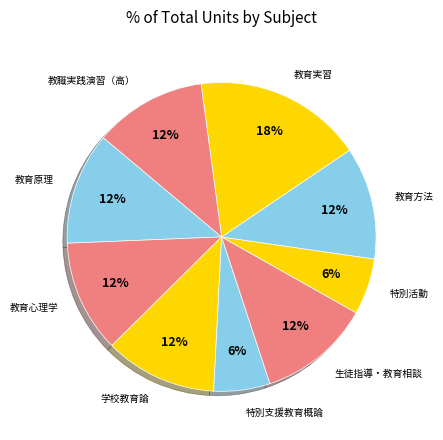

How many segments does this pie chart have?

9